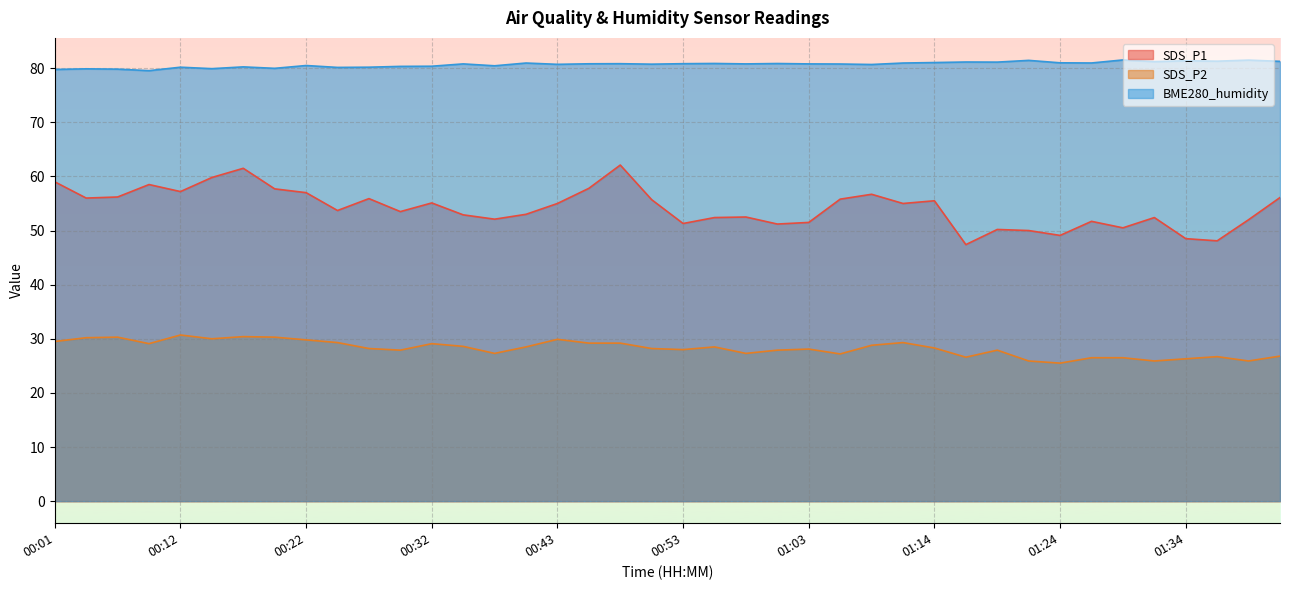

Which label corresponds to the largest value in the chart?

01:29